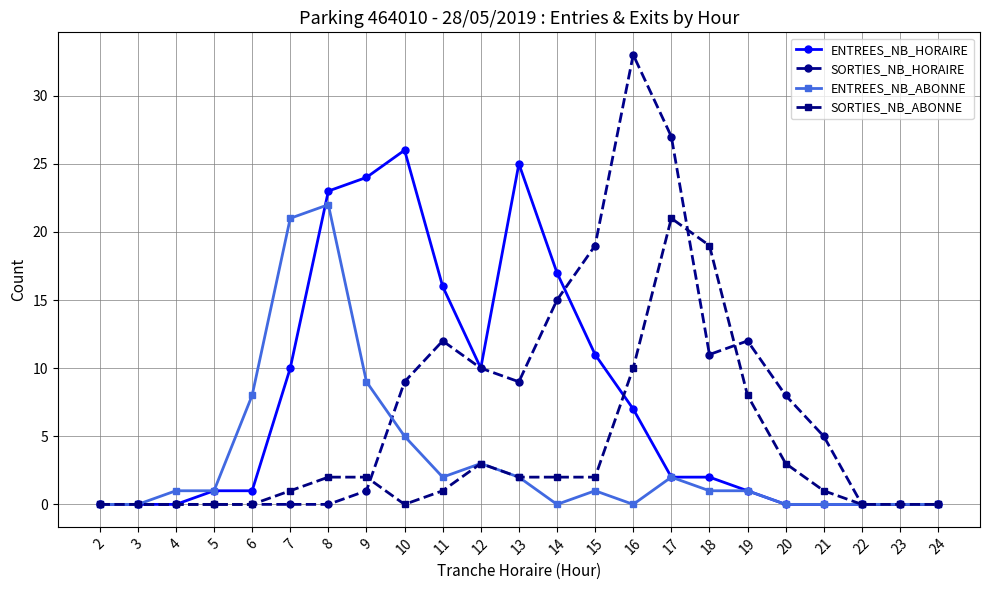

What is the greatest value displayed?

33